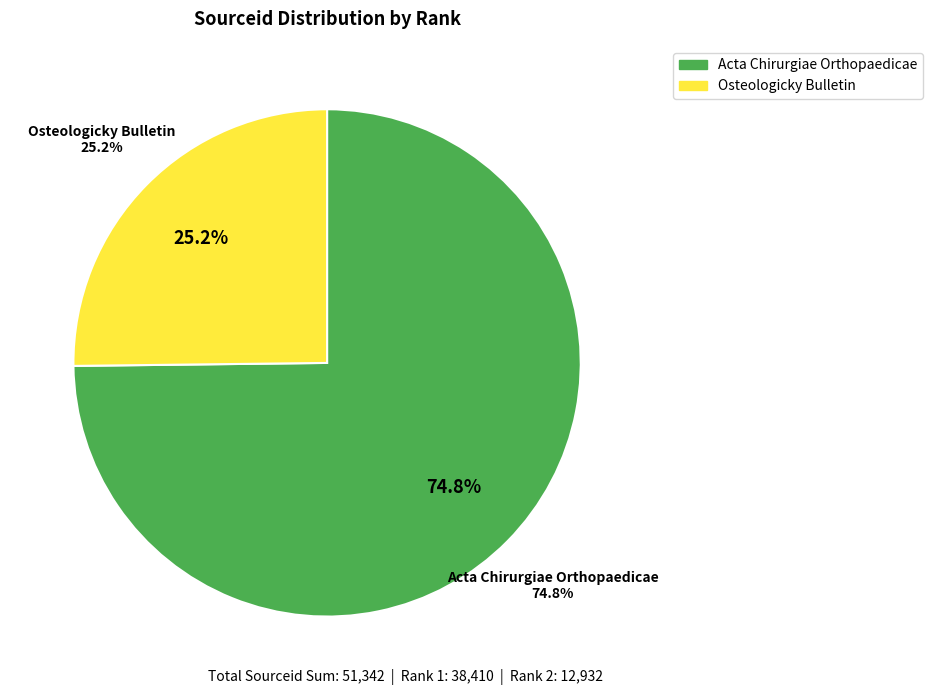

To the nearest percent, what portion does Osteologicky Bulletin represent?

25%